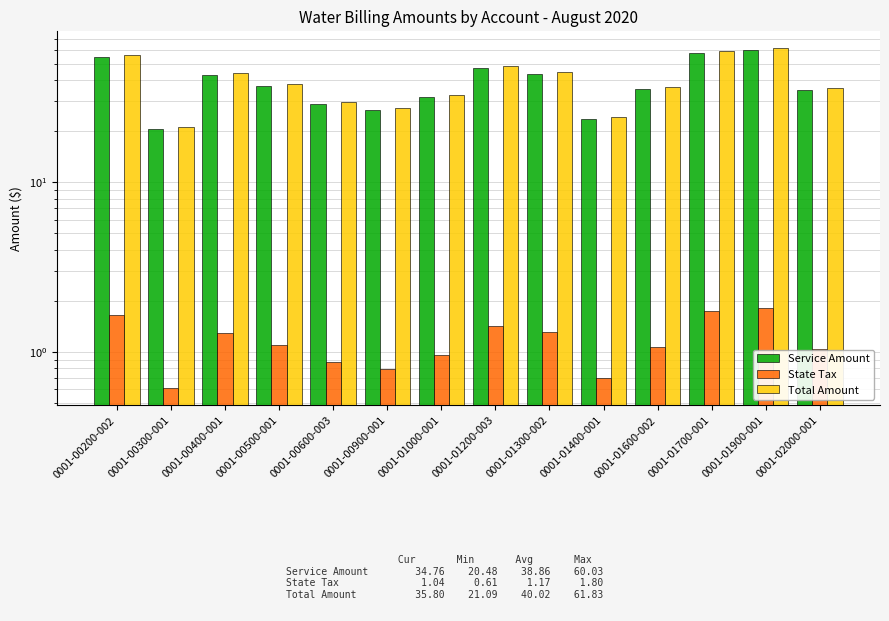

Which label corresponds to the largest value in the chart?

0001-01900-001